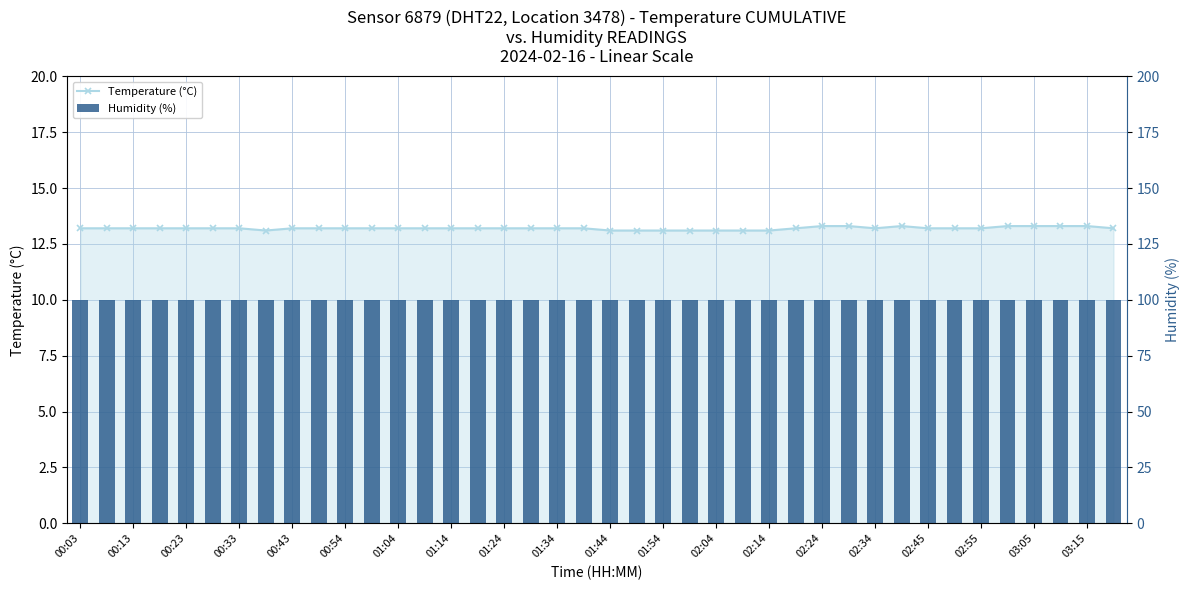

What are all the series names shown in the legend?

Temperature (°C), Humidity (%)